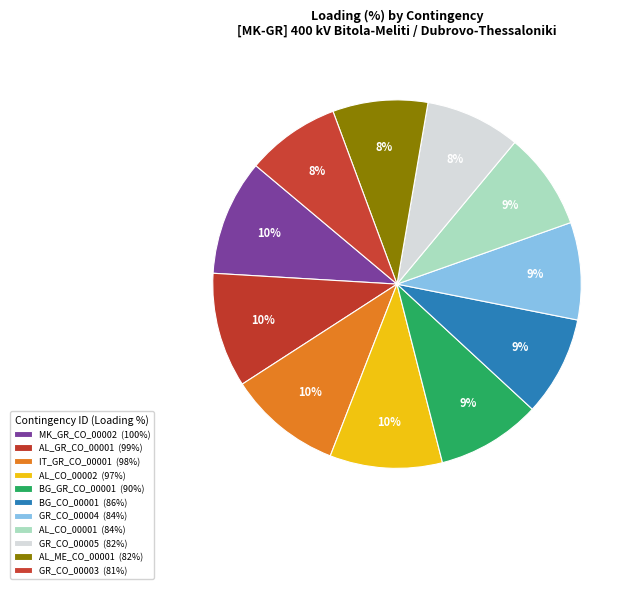

How many segments does this pie chart have?

11